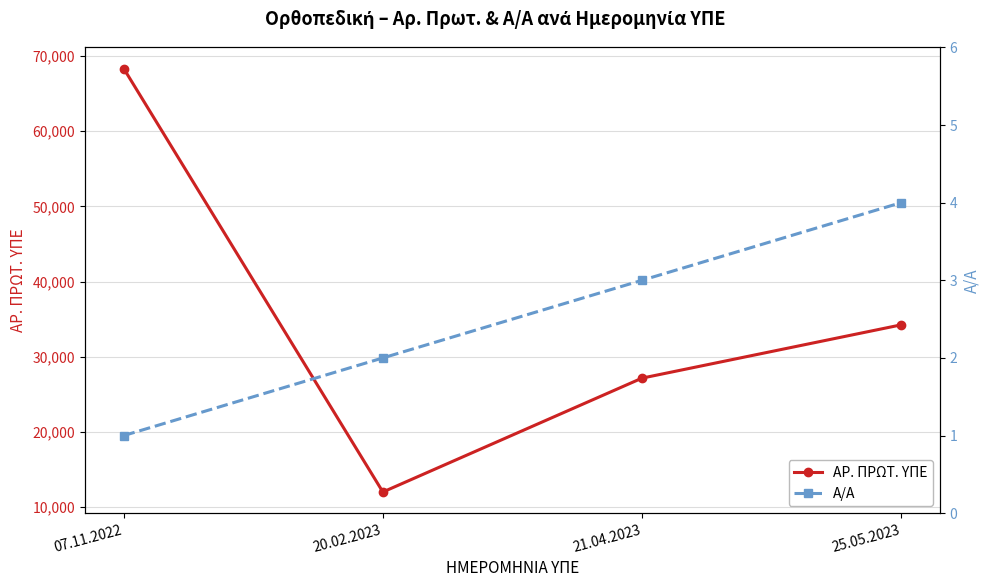

What is the sum of all ΑΡ. ΠΡΩΤ. ΥΠΕ values?

141732